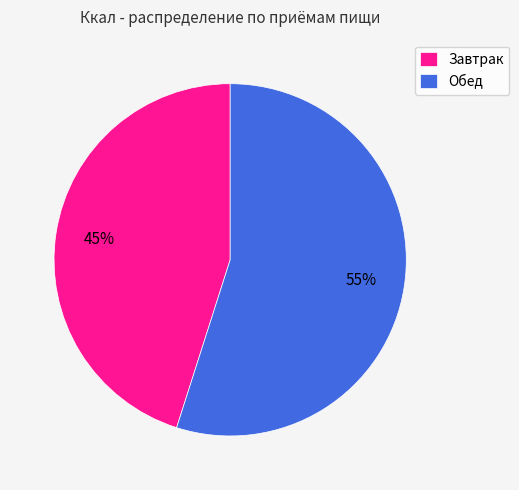

Combined, do Завтрак and Обед account for over 50%?

Yes